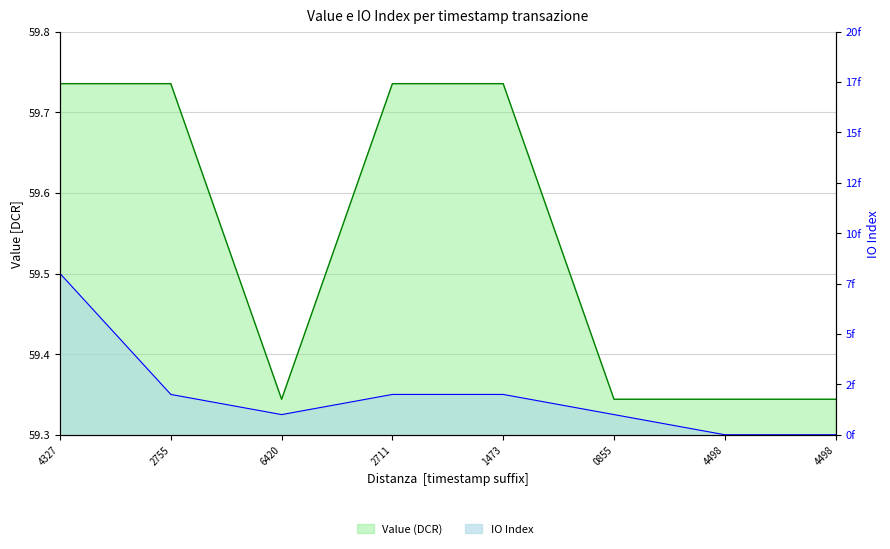

Reading left to right, transcribe all the data shown in this chart.

Value (DCR): 59.7	59.7	59.3	59.7	59.7	59.3	59.3	59.3
IO Index: 8.0	2.0	1.0	2.0	2.0	1.0	0.0	0.0